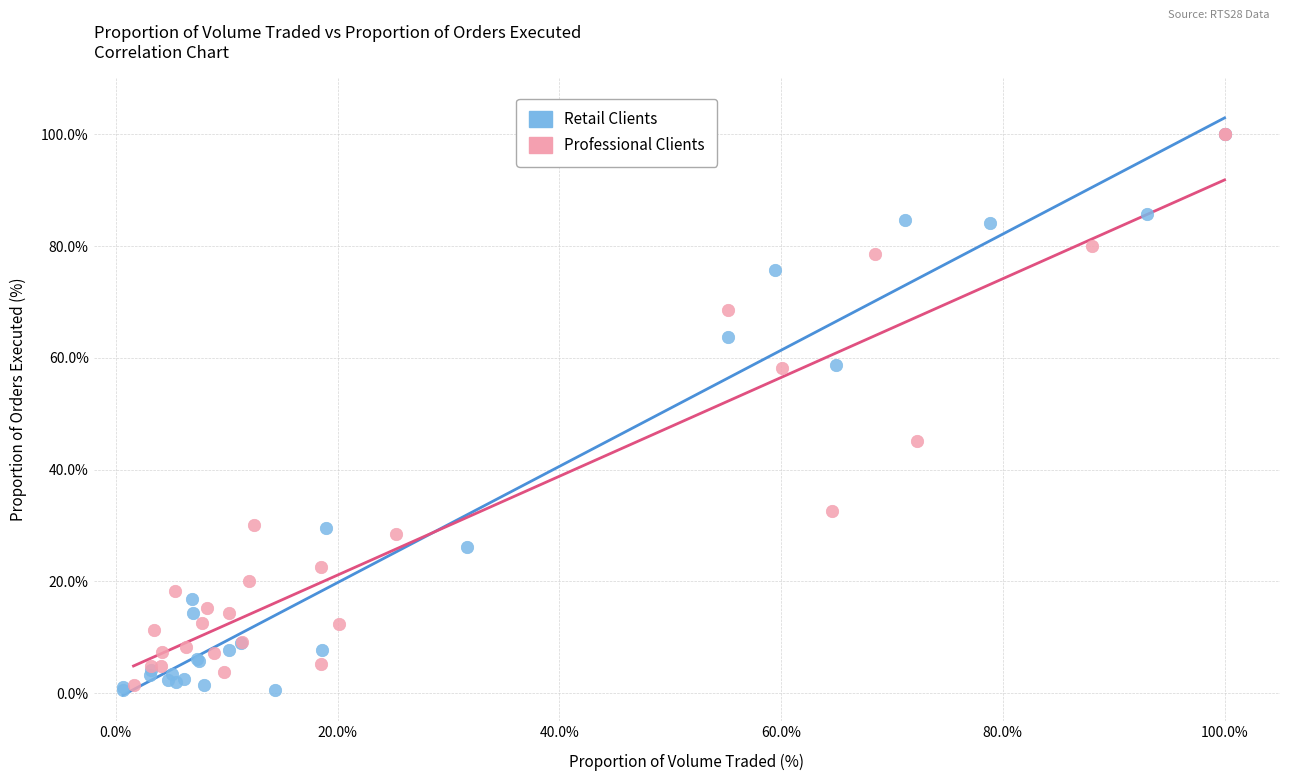

Which series contains the lowest Y value?

Retail Clients